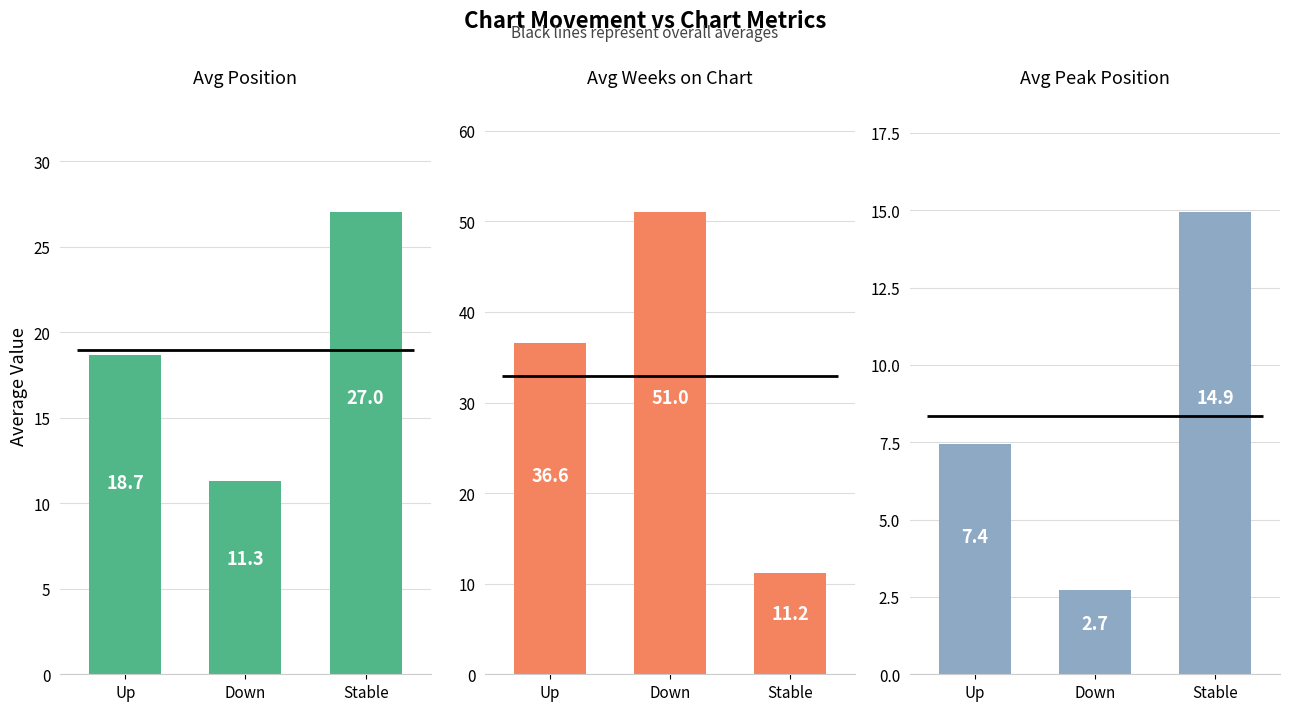

Which category has the lowest value in the Avg Position series?

Down